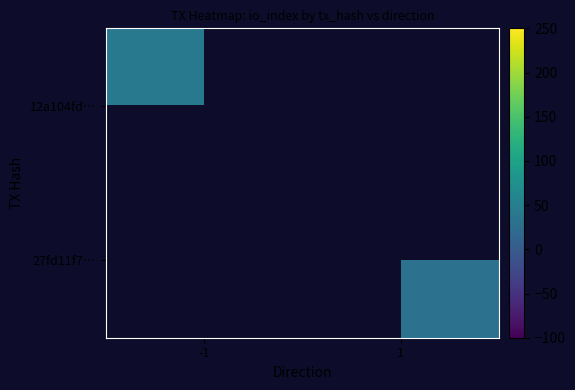

Rank the series by their maximum value, from highest to lowest.

12a104fd…, 27fd11f7…